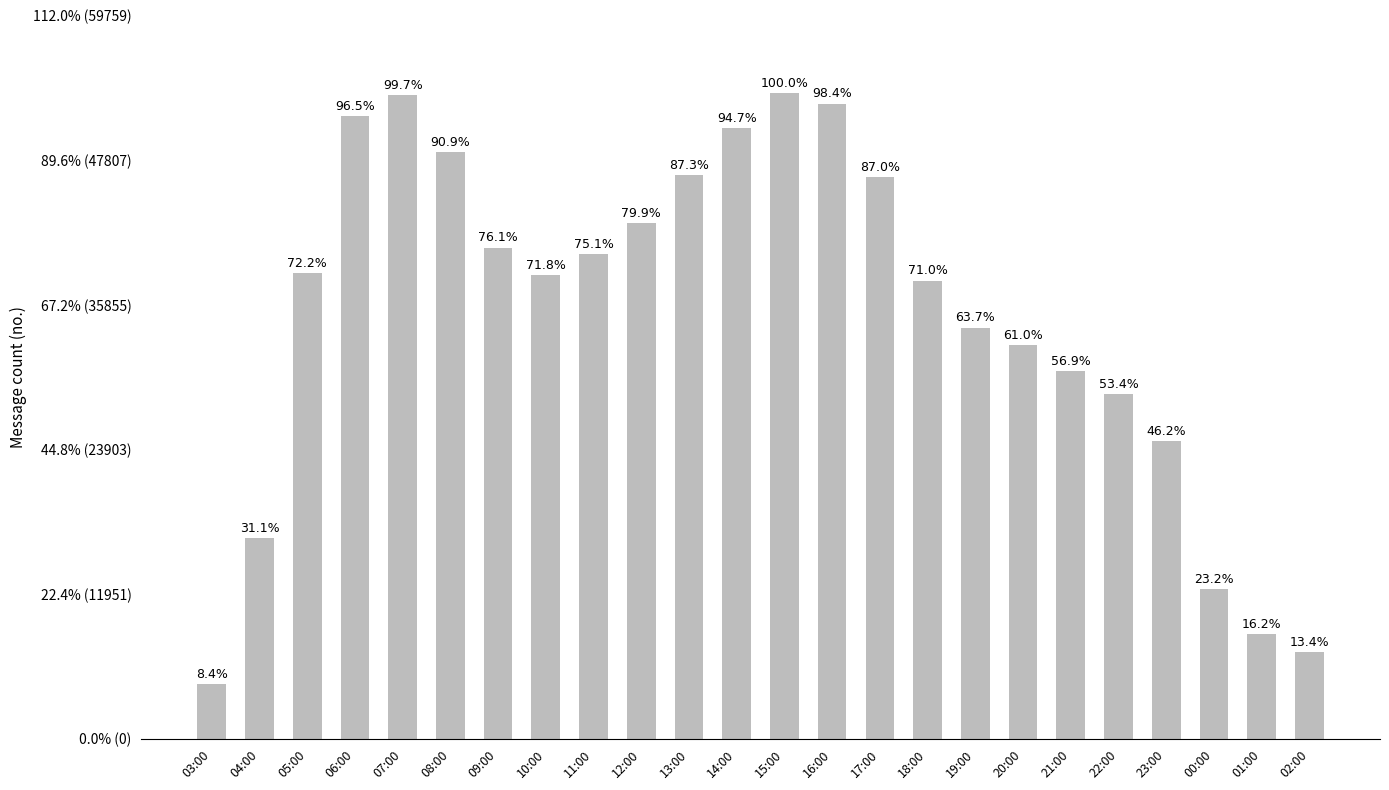

What is the label of the 3rd bar from the left?

05:00